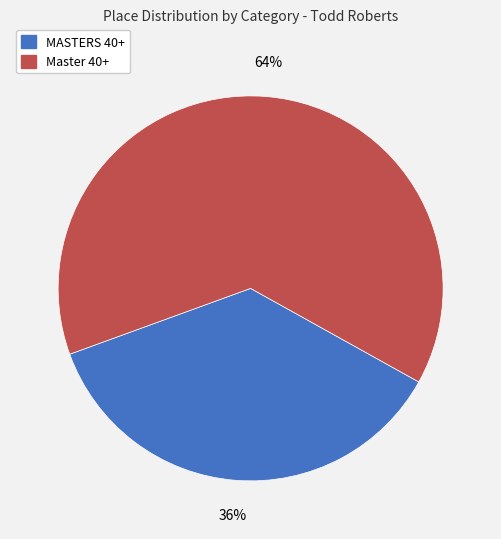

To the nearest percent, what is the combined percentage of Master 40+ and MASTERS 40+?

100%